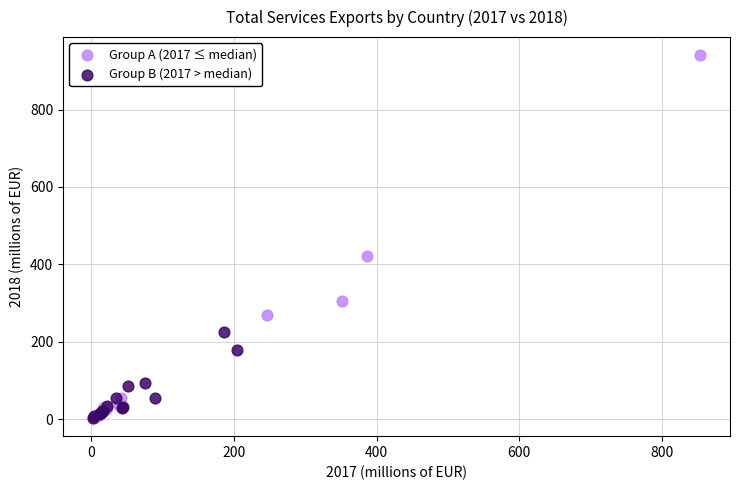

Which series has the largest Y range (max minus min)?

Group A (2017 ≤ median)